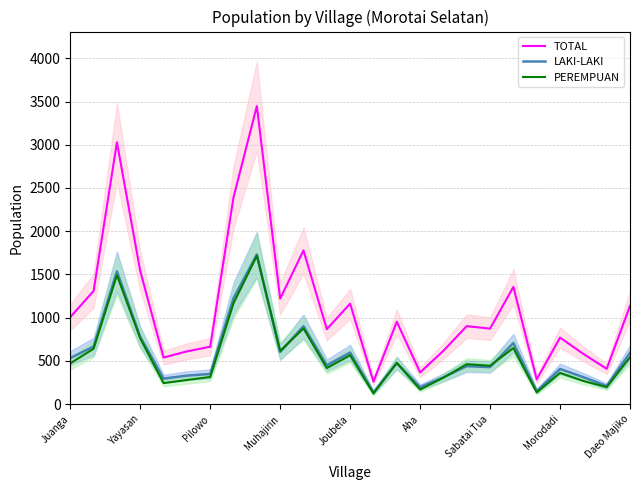

What is the value of the LAKI-LAKI point at the 10th from the left?

604